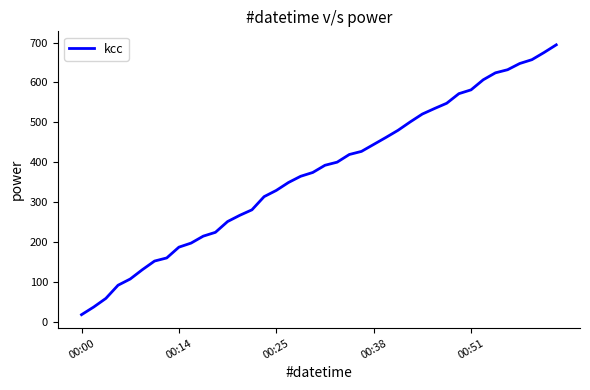

What is the difference between the maximum and minimum values?

676.2